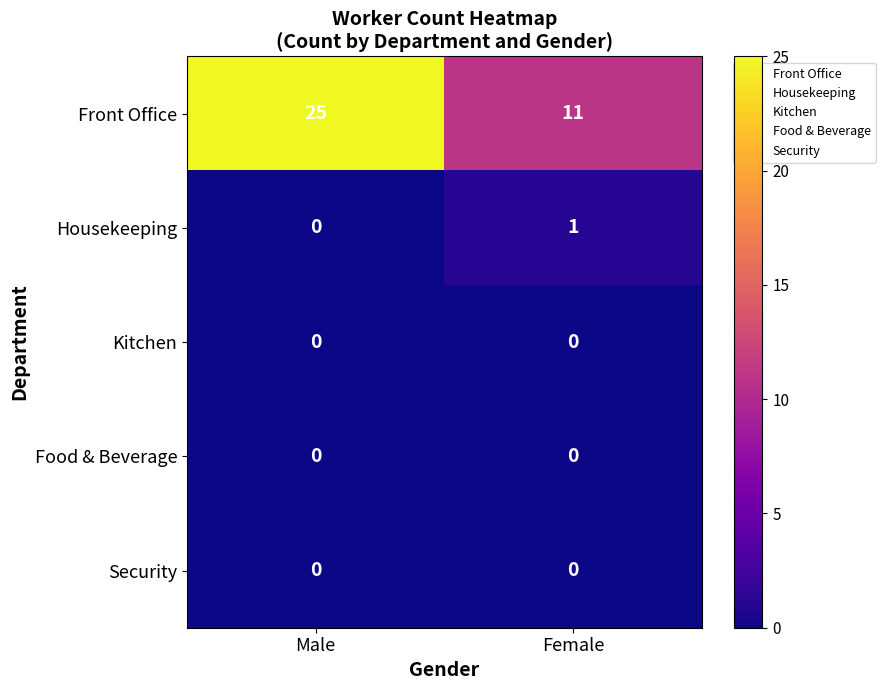

Rank the categories by Housekeeping value from lowest to highest.

Male, Female